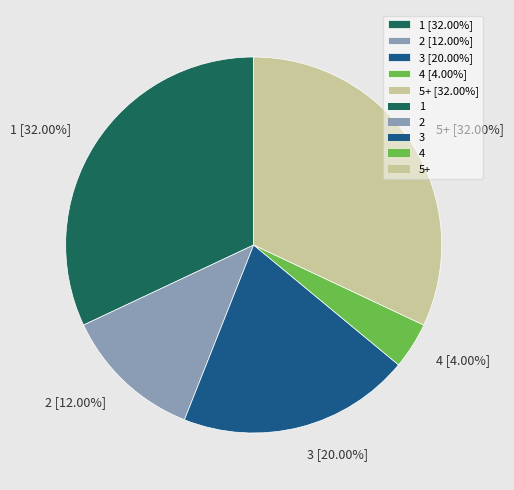

Which has a higher value, 3 [20.00%] or 4 [4.00%]?

3 [20.00%]